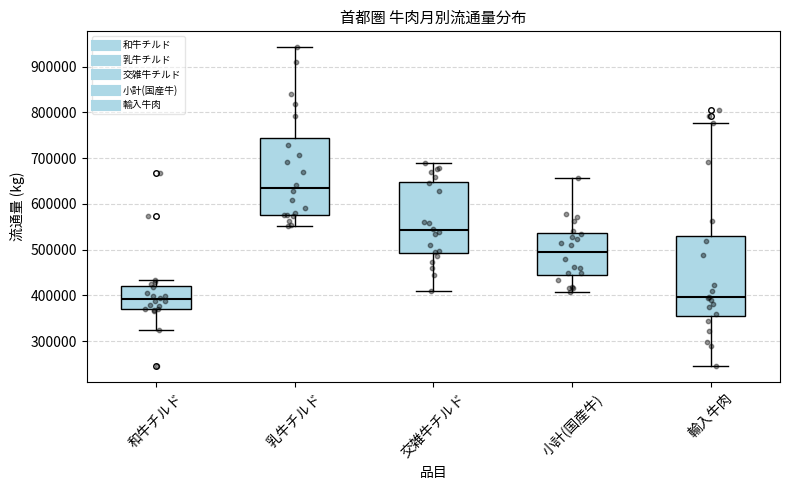

Reading left to right, read every box against the y-axis: the position of its median line, the range the box covers, and the ends of its whiskers. The values are not printed on the chart, so give them approximately, as read against the axis.

和牛チルド: median 390000, box 370000 to 420000, whiskers 320000 to 430000
乳牛チルド: median 640000, box 580000 to 740000, whiskers 550000 to 940000
交雑牛チルド: median 540000, box 490000 to 650000, whiskers 410000 to 690000
小計(国産牛): median 490000, box 440000 to 540000, whiskers 410000 to 660000
輸入牛肉: median 400000, box 360000 to 530000, whiskers 250000 to 780000